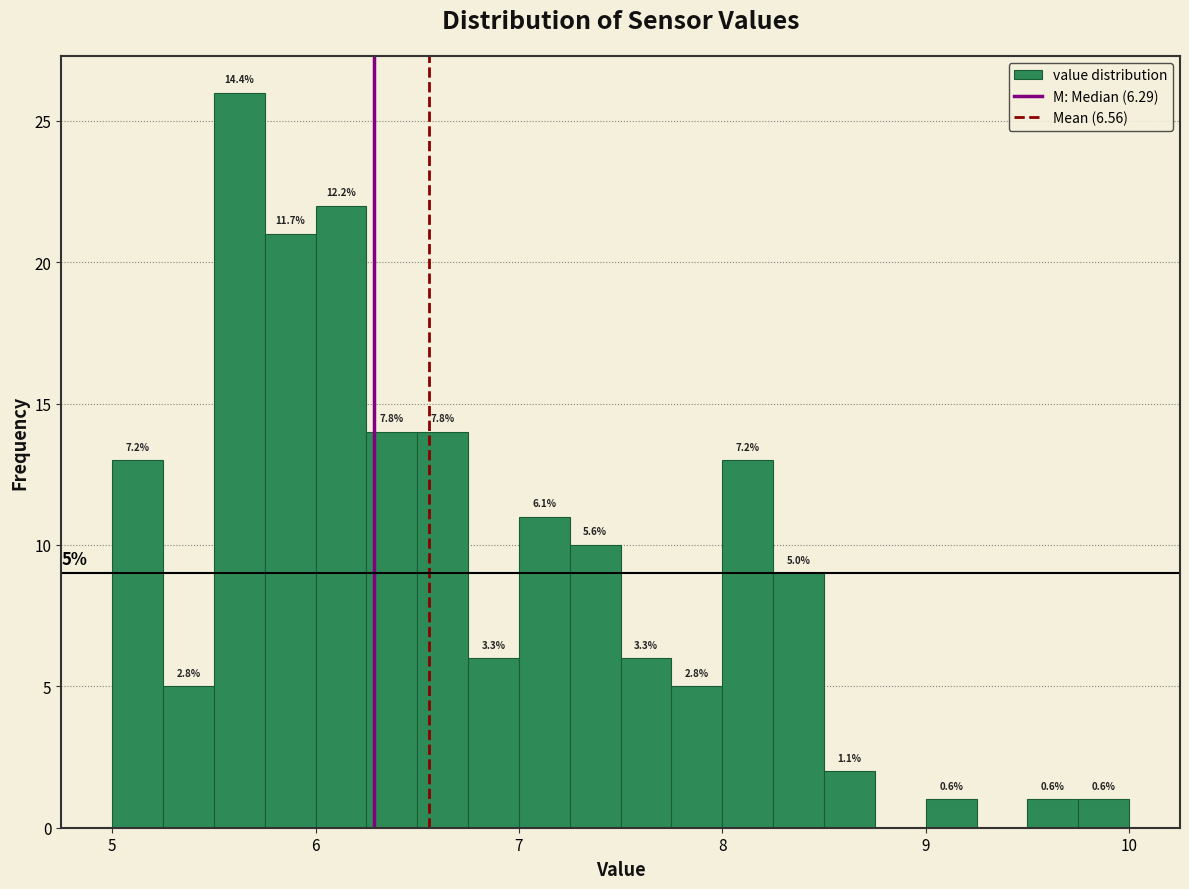

Read against the x-axis, roughly where is the centre of the tallest bar?

5.6